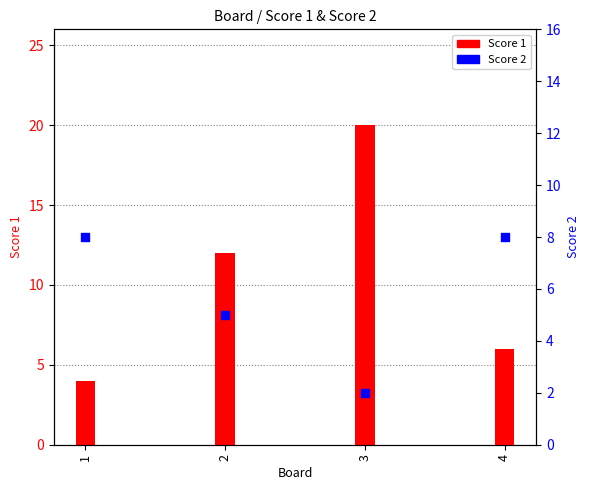

What is the total value across all series at 2?

17